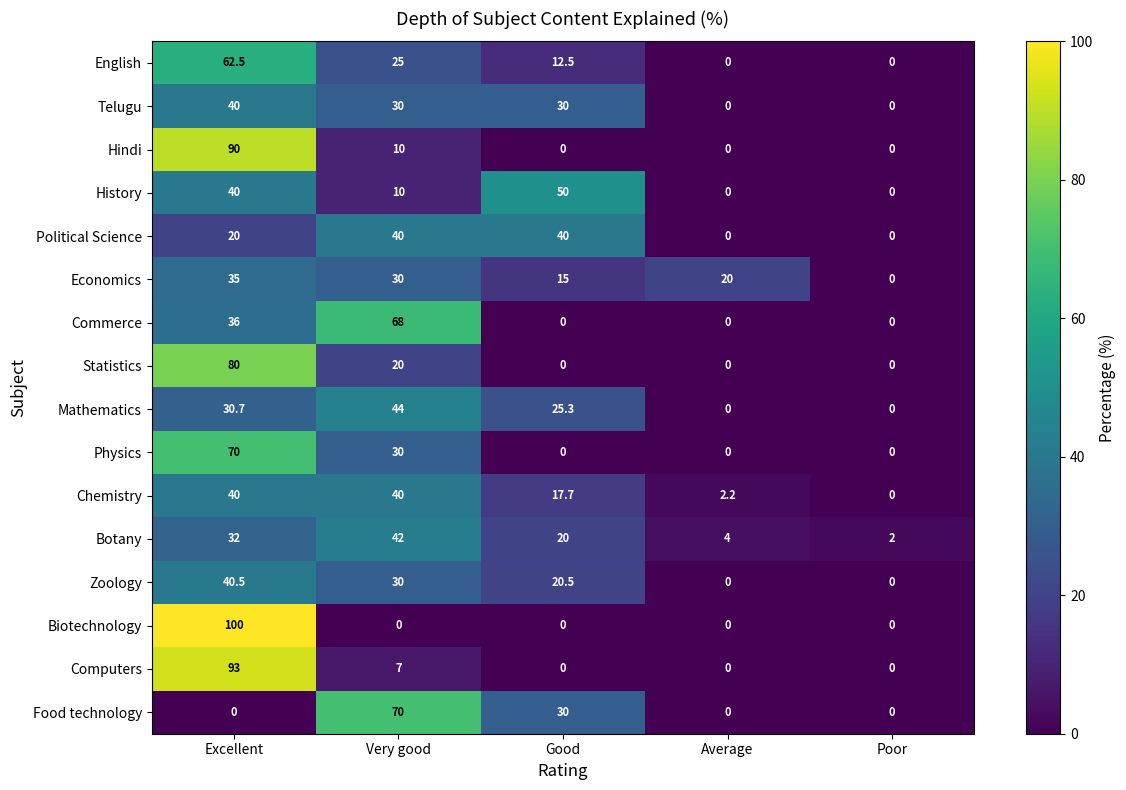

Which series changed the most between Good and Average?

History